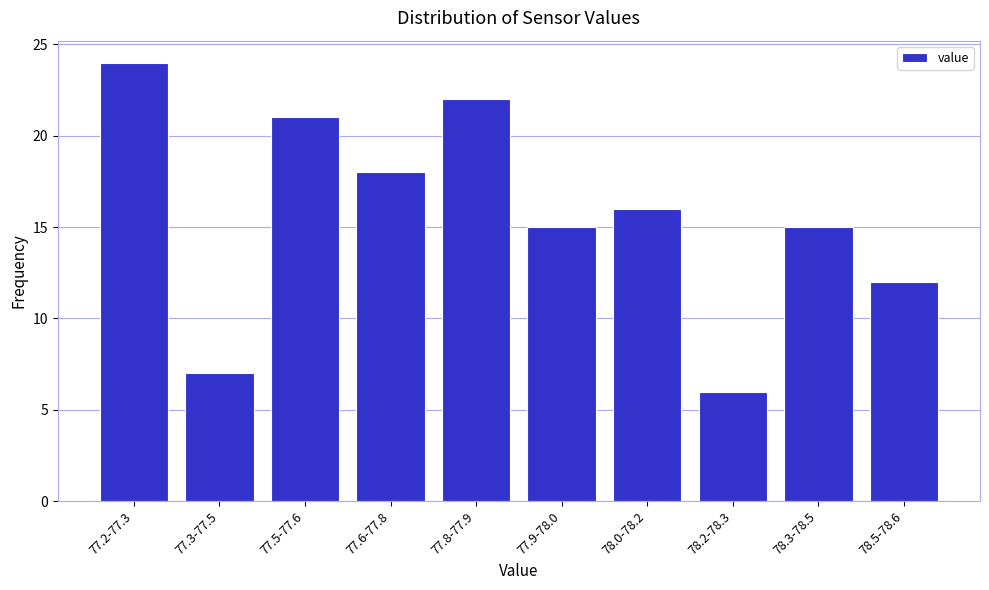

Reading left to right, list all the values displayed in this chart.

77.2-77.3=24	77.3-77.5=7	77.5-77.6=21	77.6-77.8=18	77.8-77.9=22	77.9-78.0=15	78.0-78.2=16	78.2-78.3=6	78.3-78.5=15	78.5-78.6=12